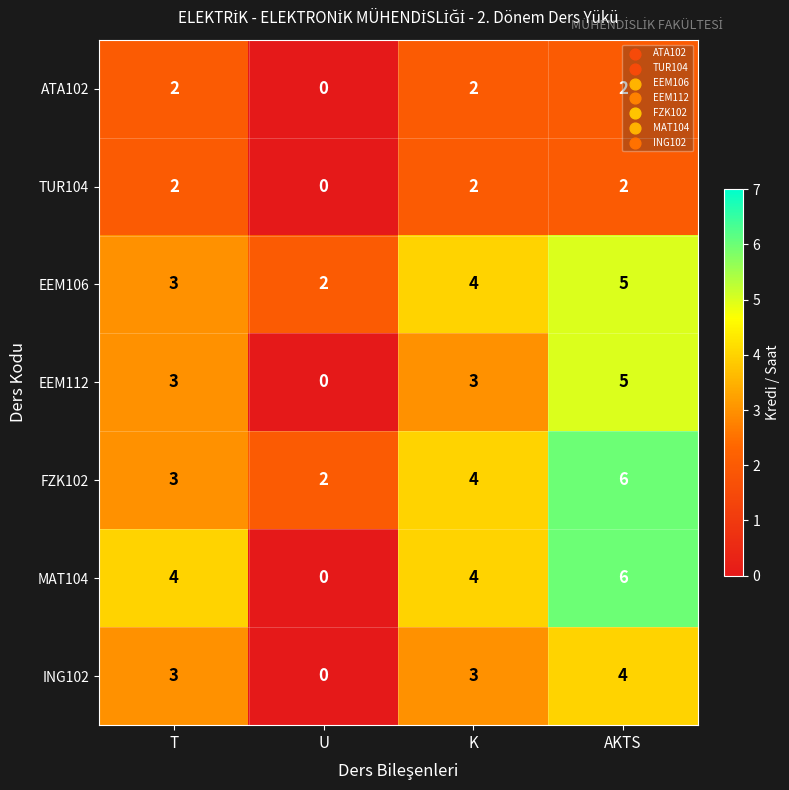

Which label corresponds to the largest value in the chart?

AKTS